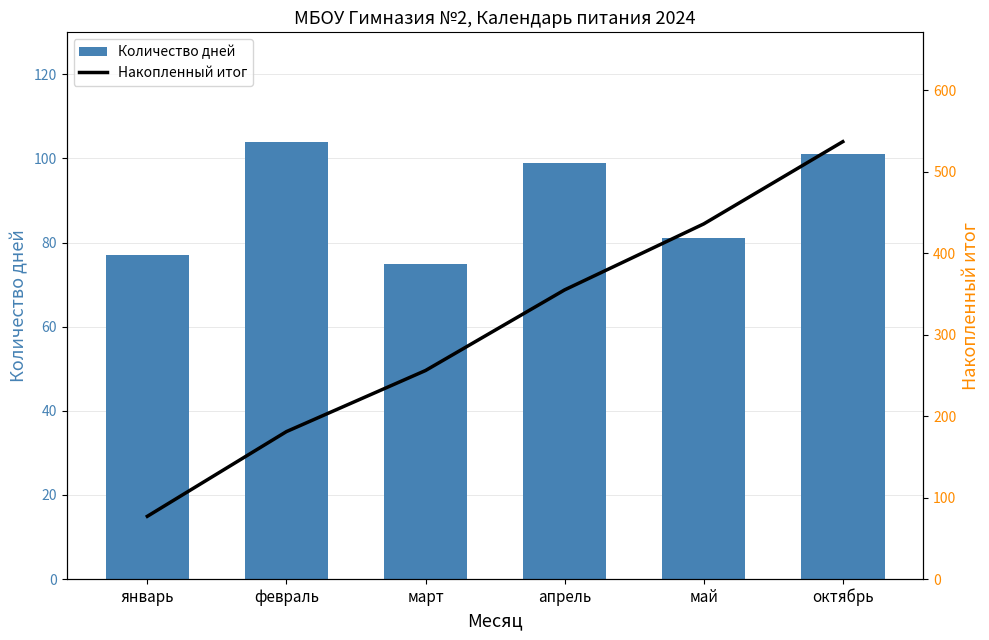

What is the greatest value displayed?

537